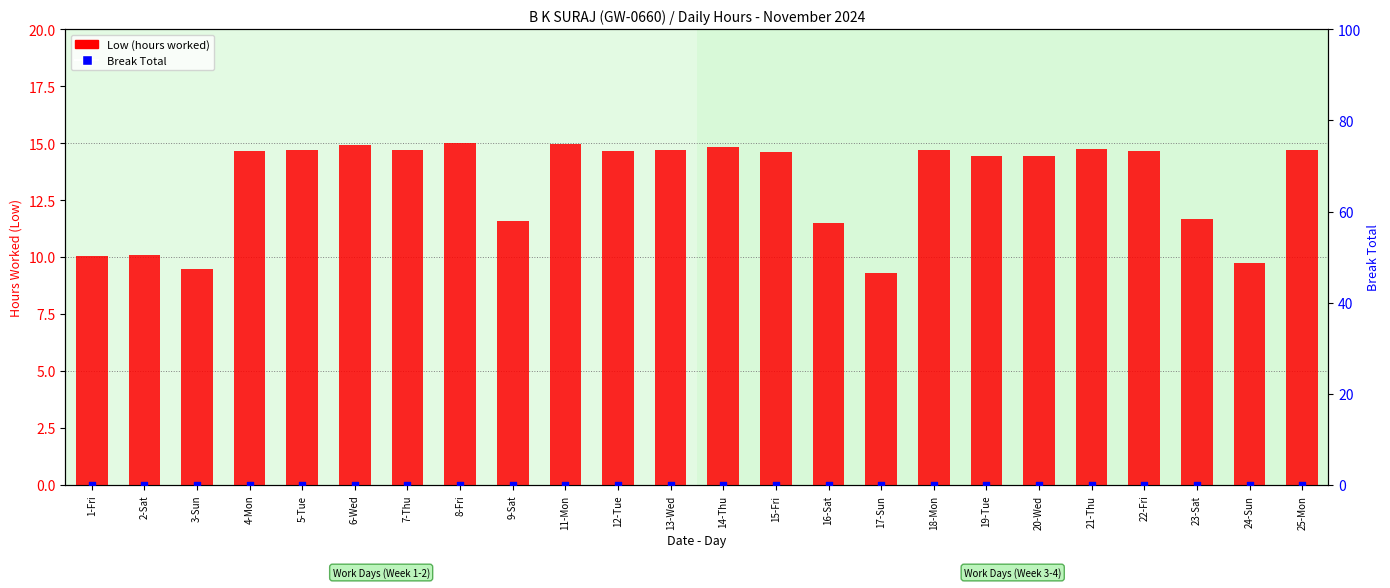

What are all the series names shown in the legend?

Low (hours worked), Break Total